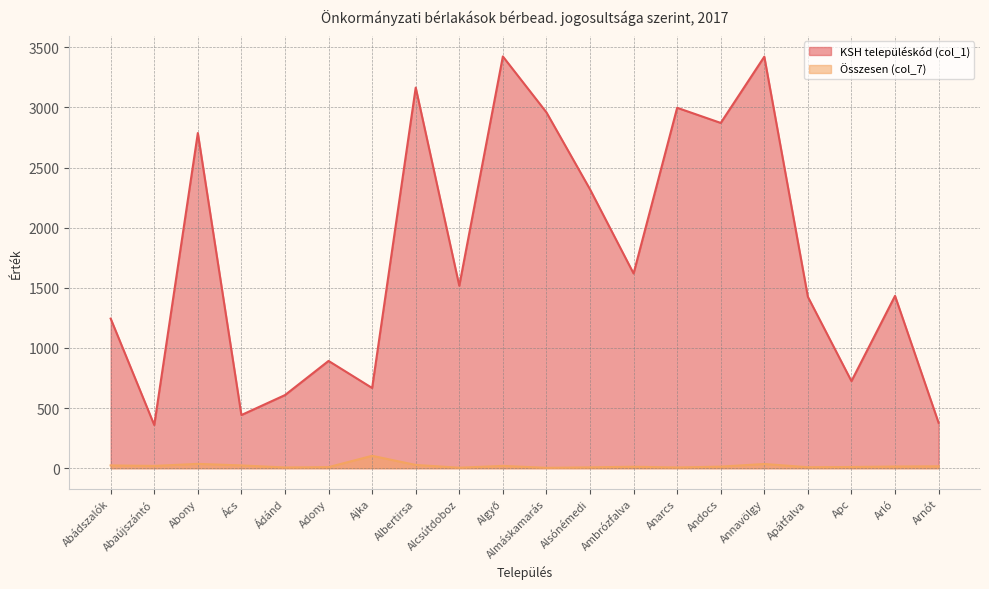

Reading left to right, list all the values displayed in this chart.

KSH településkód (col_1): 1244	359	2787	442	608	892	667	3165	1517	3424	2959	2319	1619	2997	2871	3422	1425	724	1433	377
Összesen (col_7): 23	19	36	23	6	9	103	27	4	19	3	7	12	6	13	35	8	10	14	16